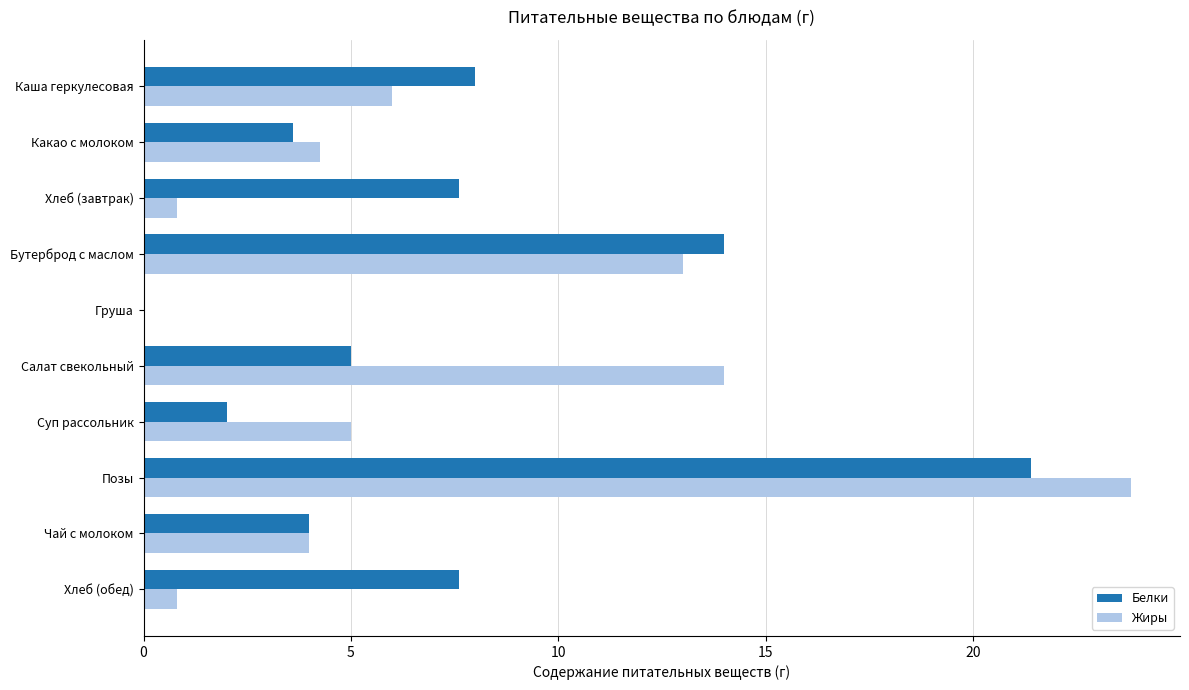

What are all the series names shown in the legend?

Белки, Жиры